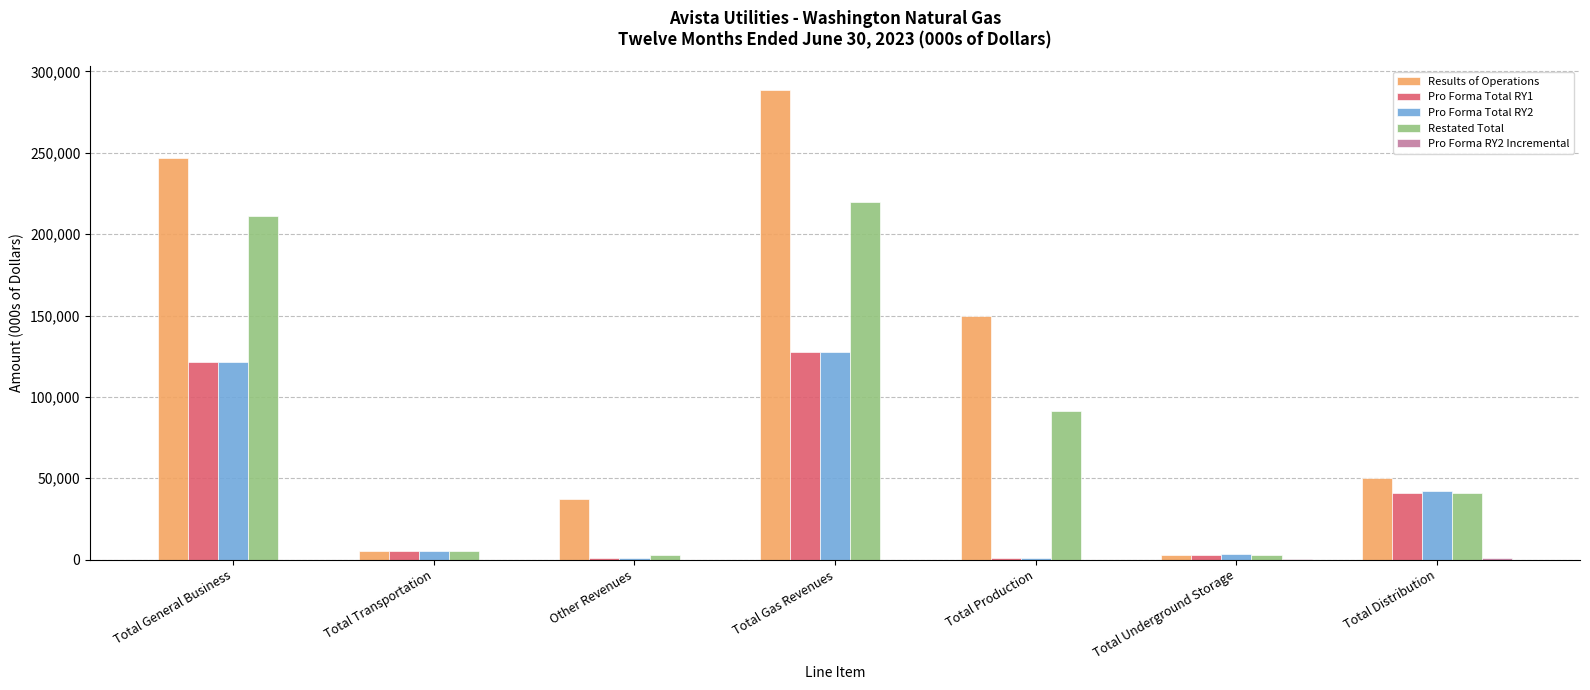

What is the sum of all Results of Operations values?

780251.0